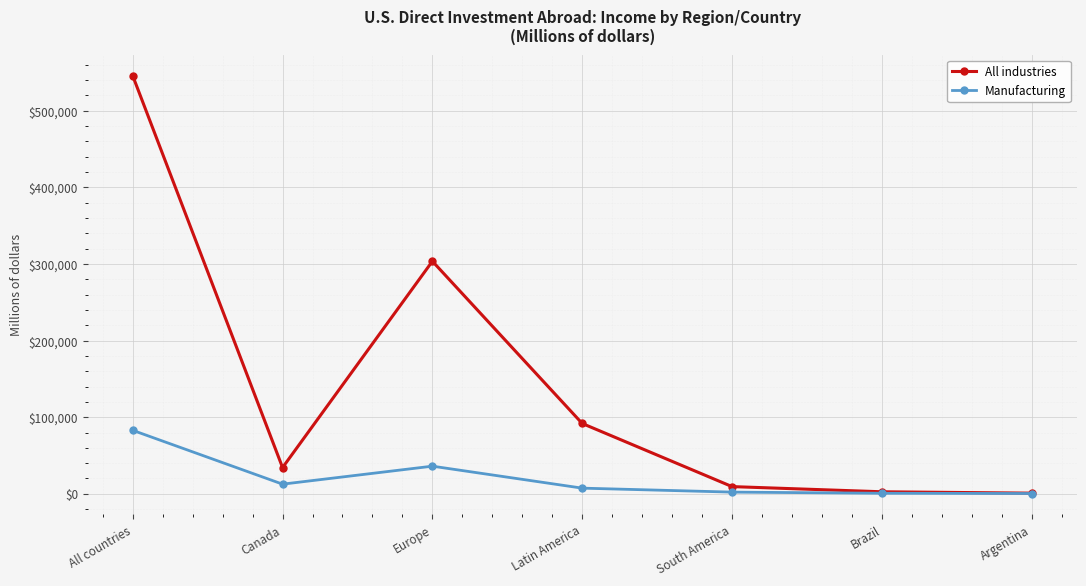

How many lines are shown in the chart?

2